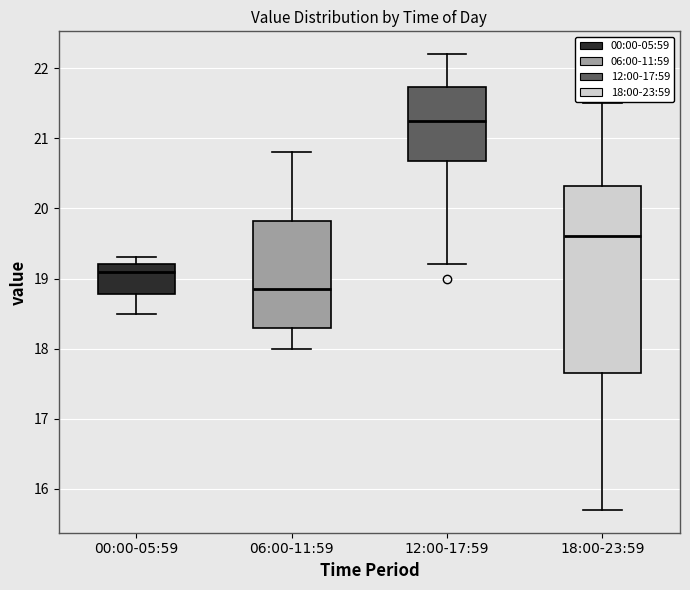

Where is the lower edge of the box for 12:00-17:59 on the y-axis? The values are not printed on the chart, so give them approximately, as read against the axis.

20.7